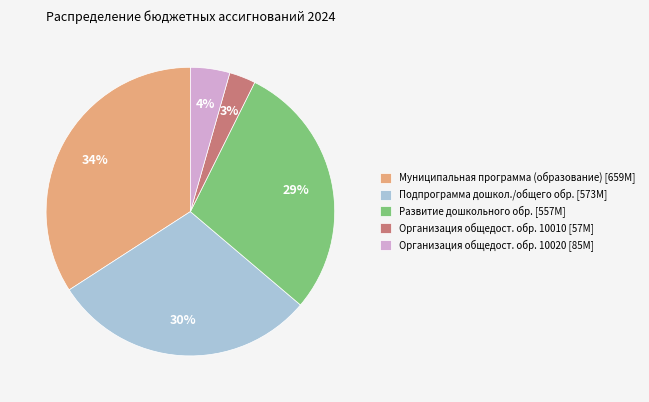

Count the number of slices in the pie.

5